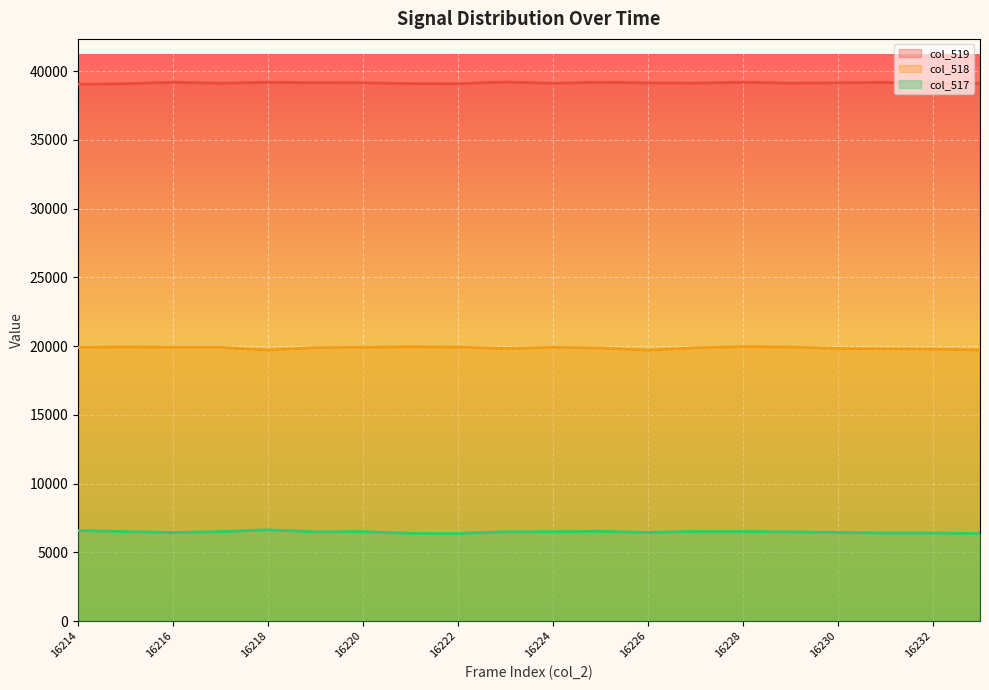

Is the value of col_519 at 16233 greater than the value of col_517 at 16230?

Yes